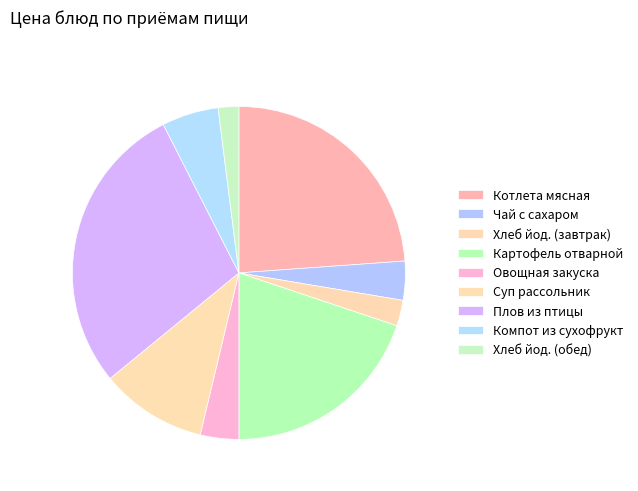

To the nearest percent, what is the average slice percentage?

11%